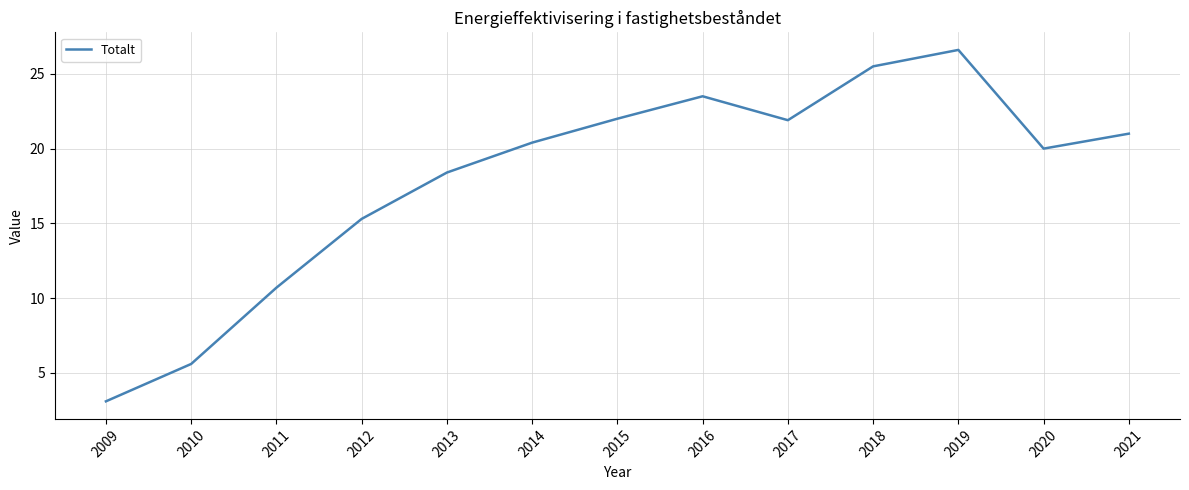

What is the average value?

18.0